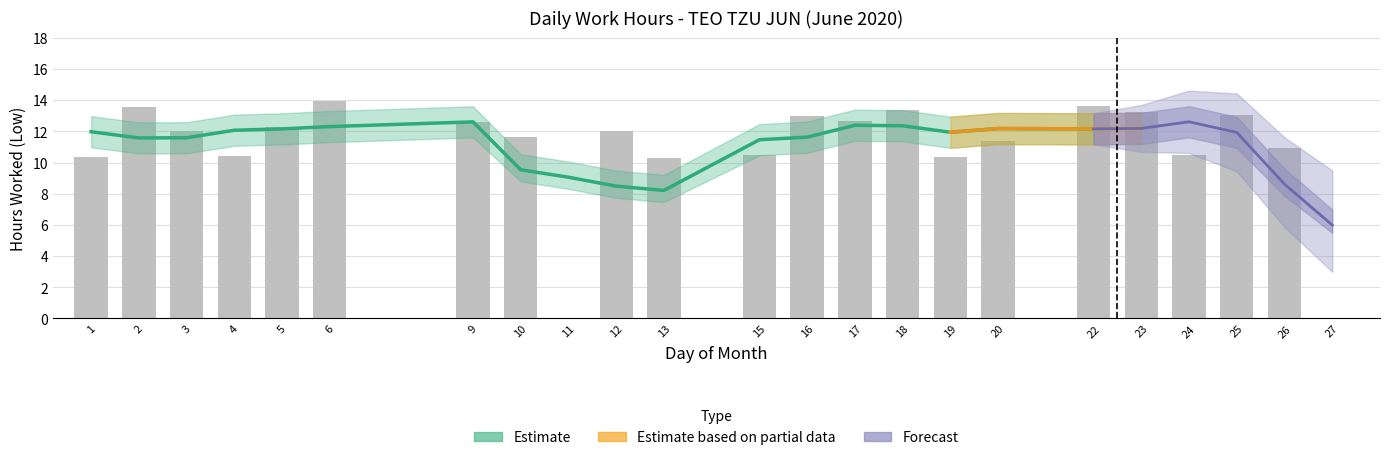

At which category is the sum across all series the highest?

6